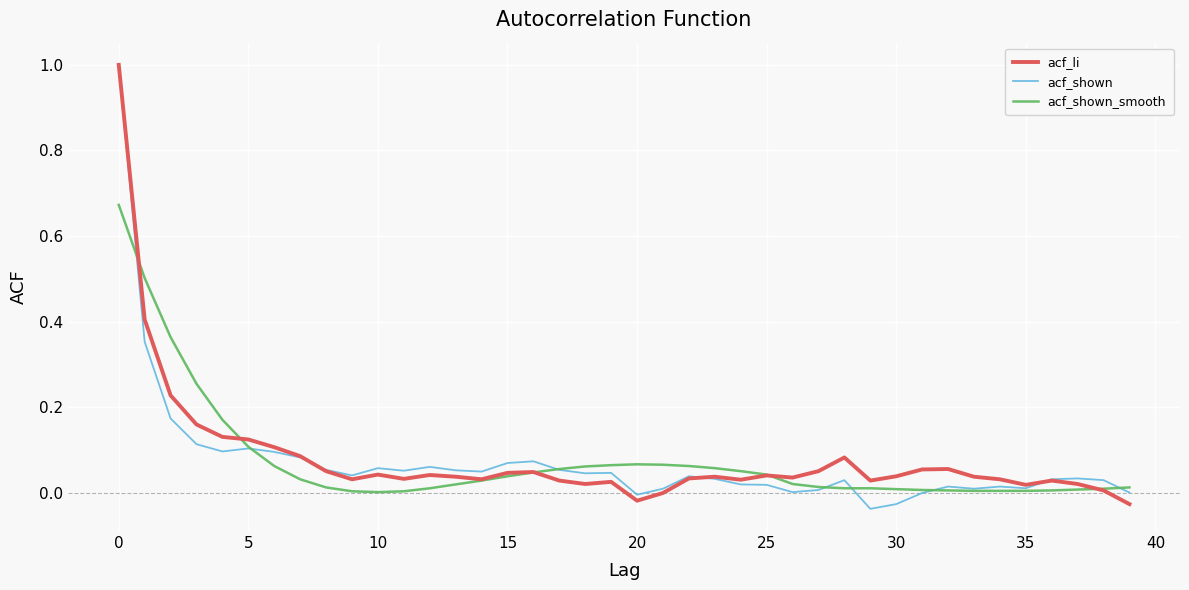

What is the greatest value displayed?

1.0